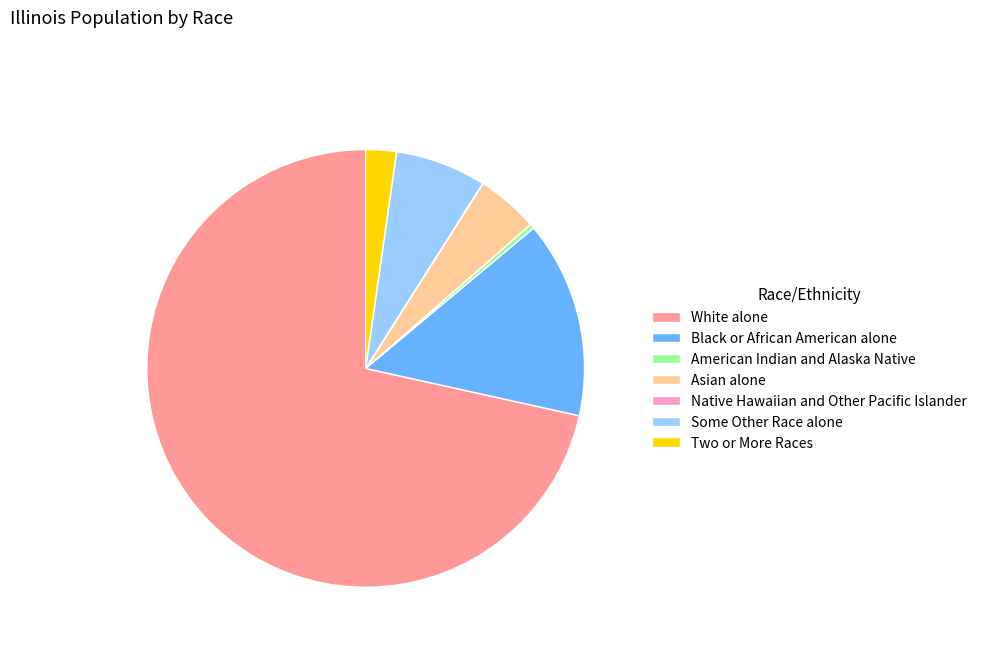

What is the ratio of the value at White alone to the value at Black or African American alone?

4.9